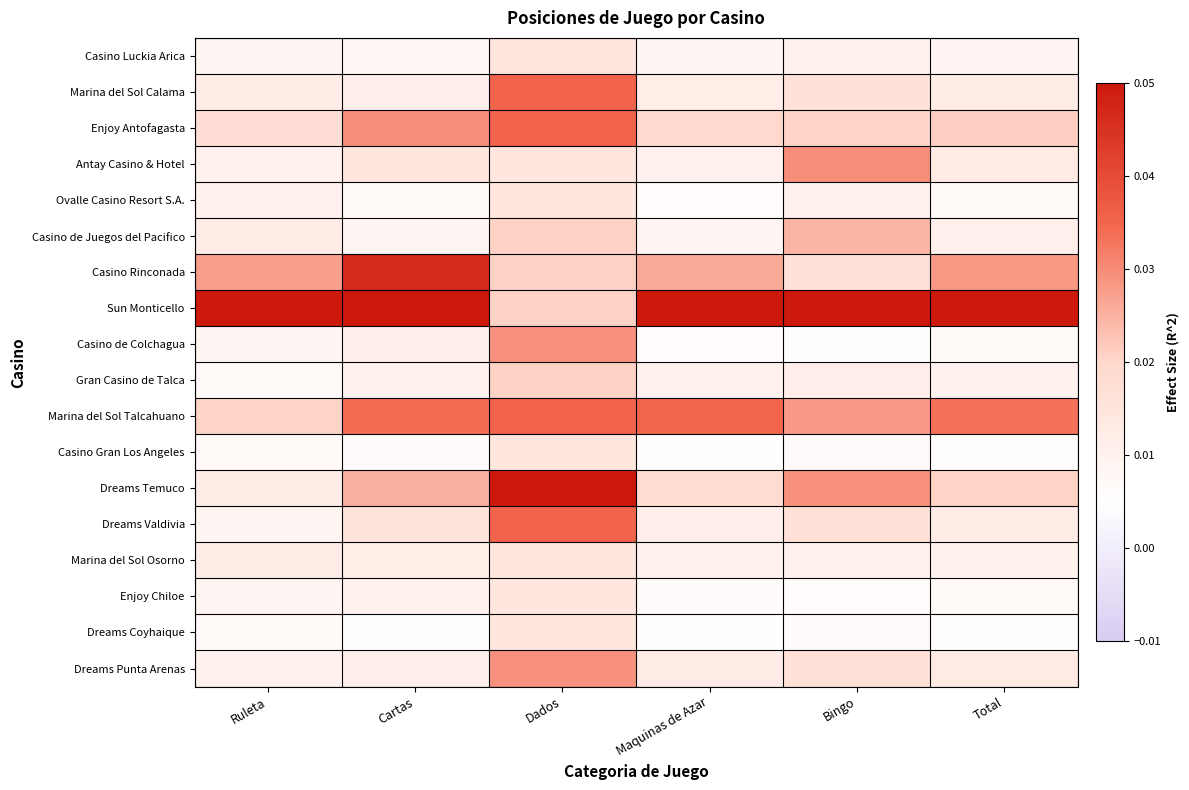

At which category is the sum across all series the highest?

Dados